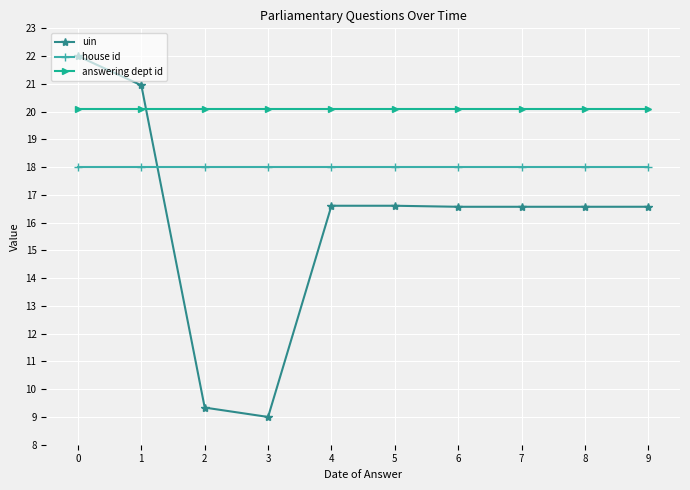

Is it true that answering dept id equals 28.5 at 4?

False